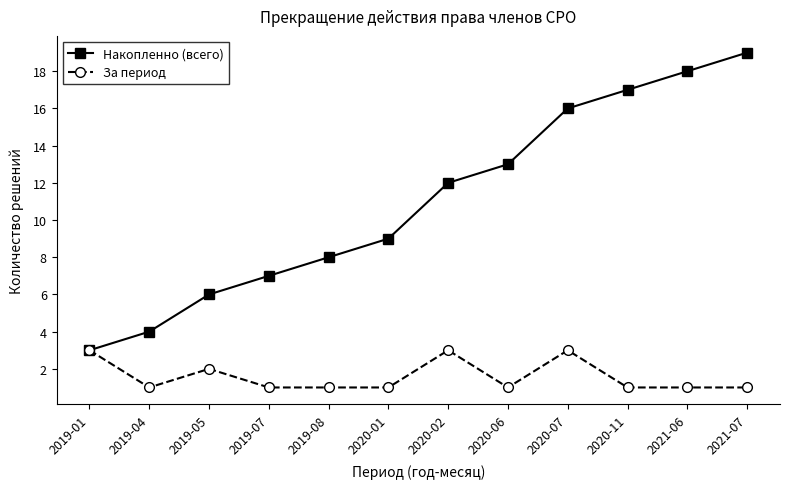

How many lines are shown in the chart?

2